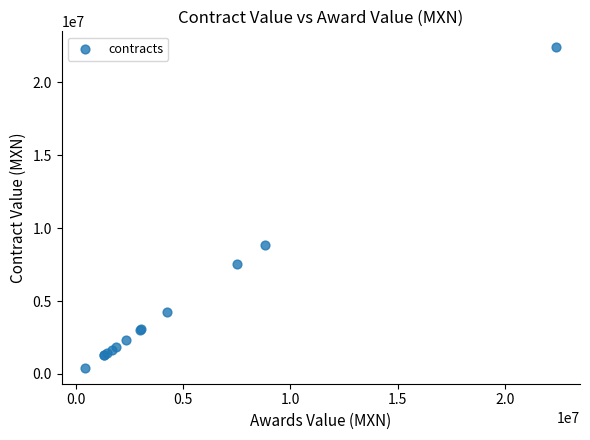

What Y value in the scatter plot is closest to 11420417?

8818129.1